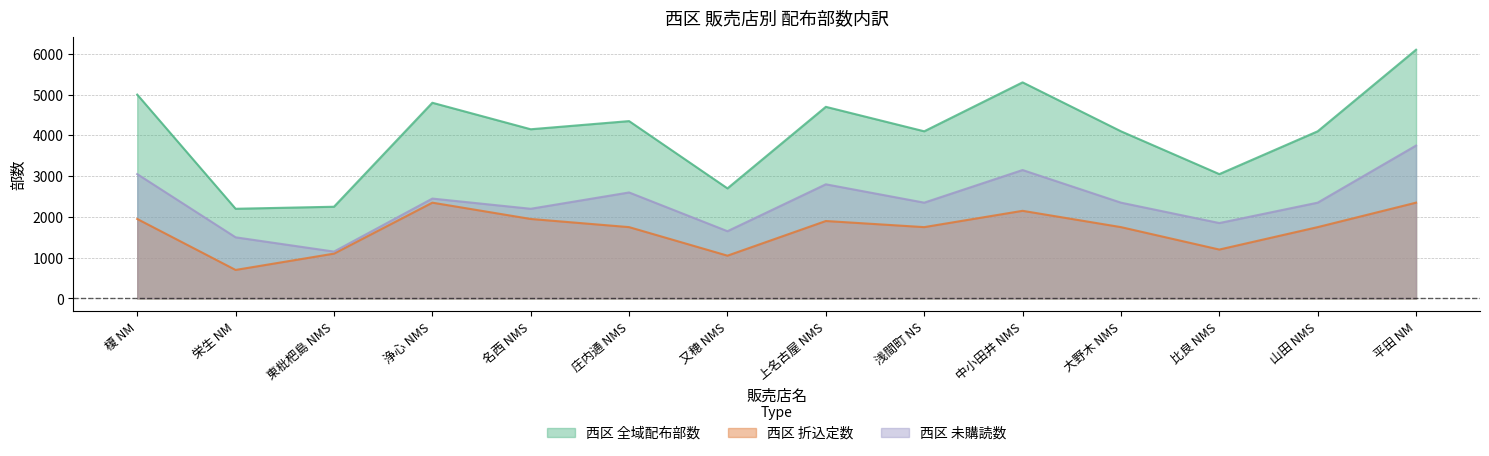

What is the maximum value for 西区 折込定数?

2350